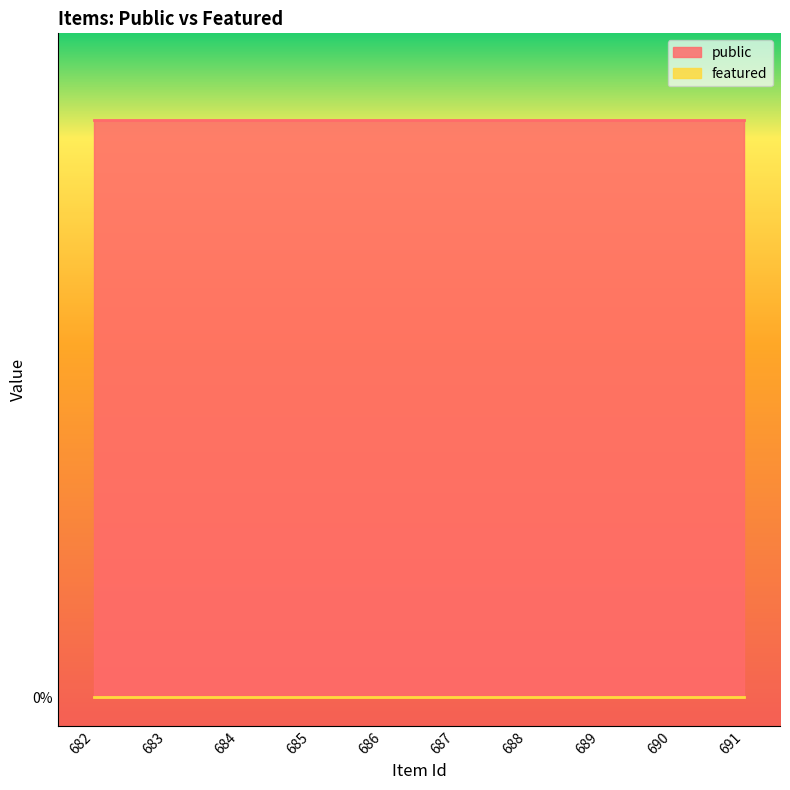

How many lines are shown in the chart?

2